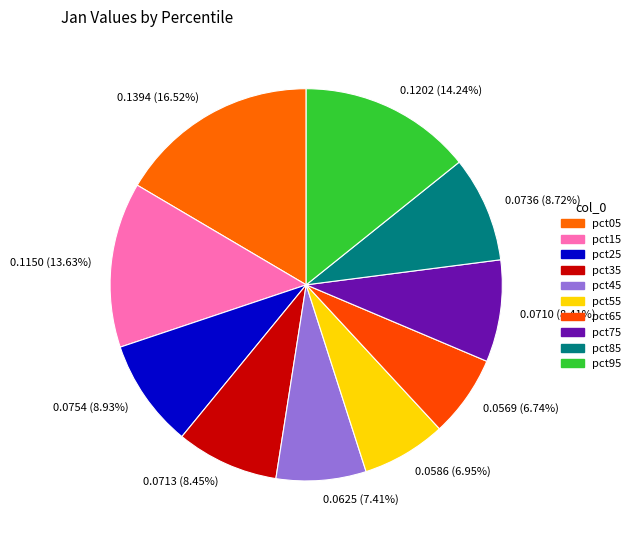

Combined, what portion of the pie is pct85 and pct35?

17.2%